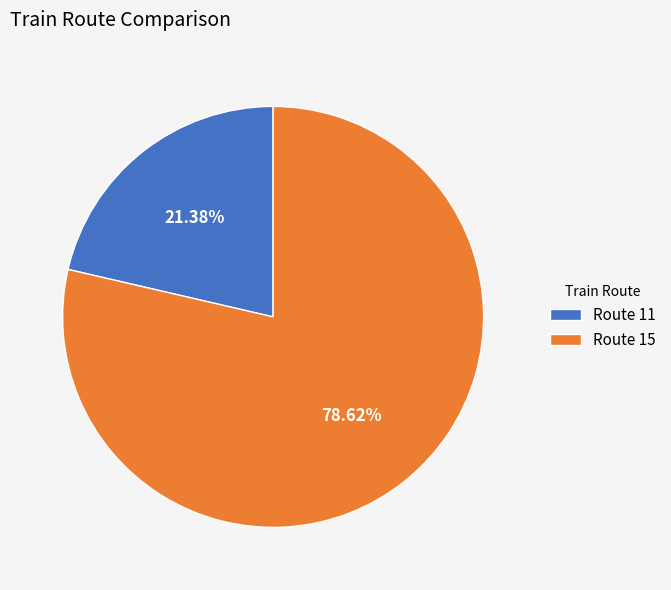

What is the smallest slice in the pie chart?

Route 11